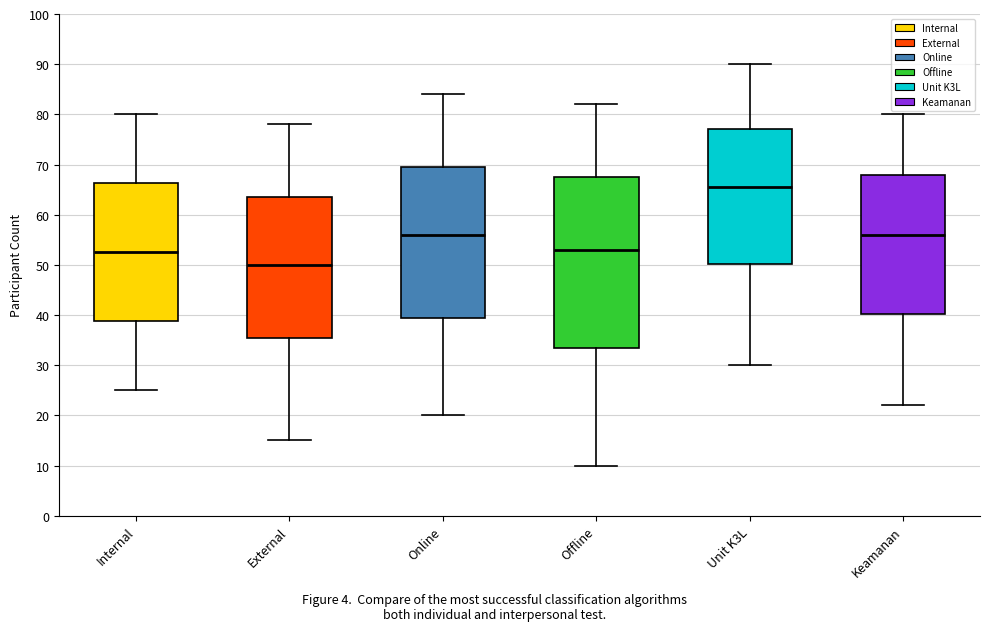

Reading left to right, transcribe this box plot: for each box, give where its median line is, the range the box spans, and where its two whiskers end, as read against the y-axis. The values are not printed on the chart, so give them approximately, as read against the axis.

Internal: median 53, box 39 to 66, whiskers 25 to 80
External: median 50, box 36 to 64, whiskers 15 to 78
Online: median 56, box 40 to 70, whiskers 20 to 84
Offline: median 53, box 34 to 68, whiskers 10 to 82
Unit K3L: median 66, box 50 to 77, whiskers 30 to 90
Keamanan: median 56, box 40 to 68, whiskers 22 to 80